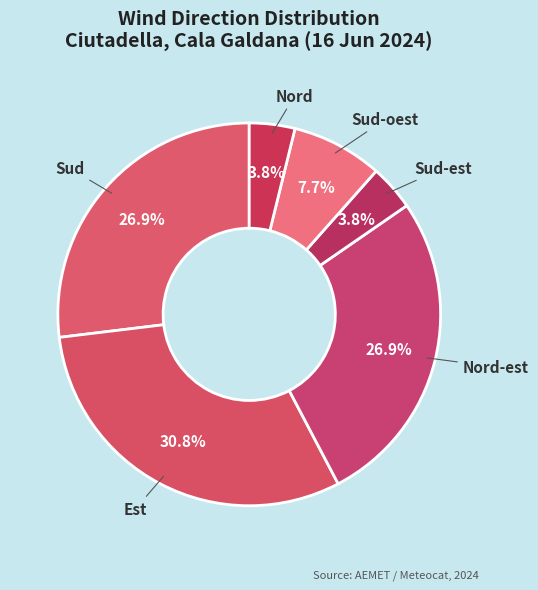

To the nearest percent, what is the difference between the largest and smallest slice percentages?

27%